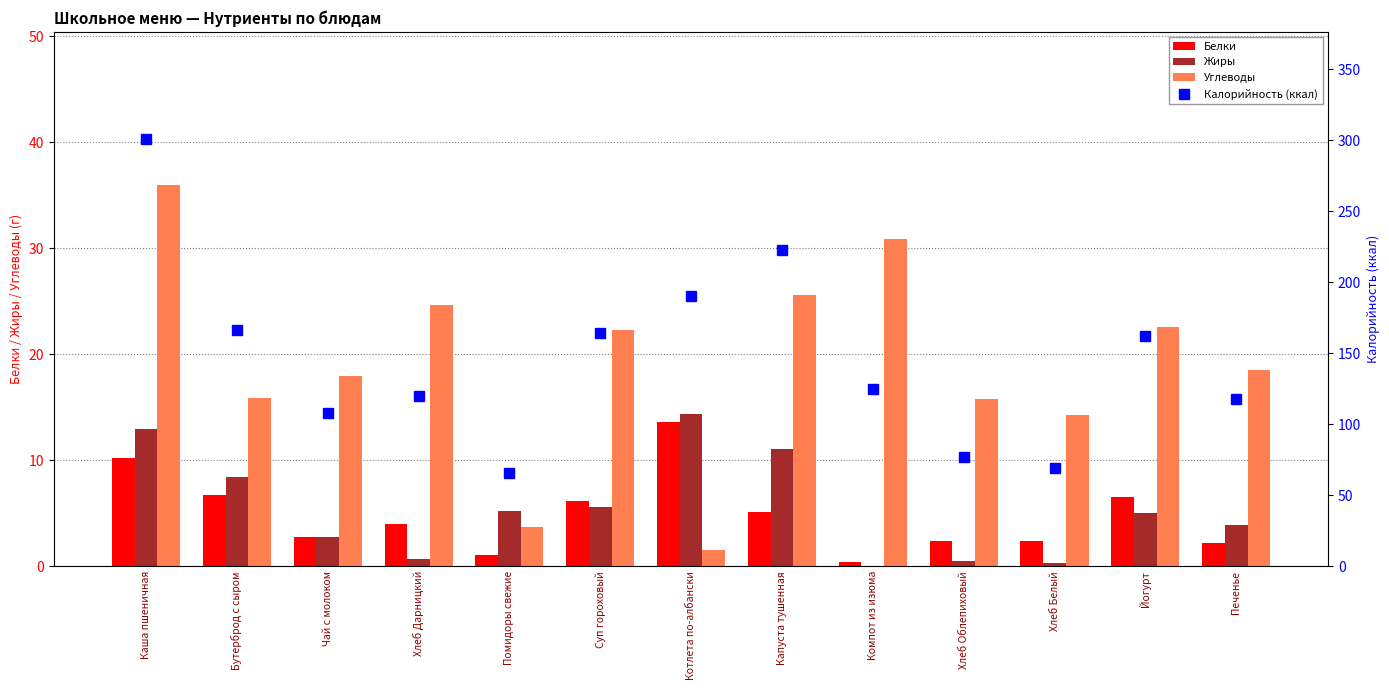

What is the value of the Белки bar at the 5th from the left?

1.1